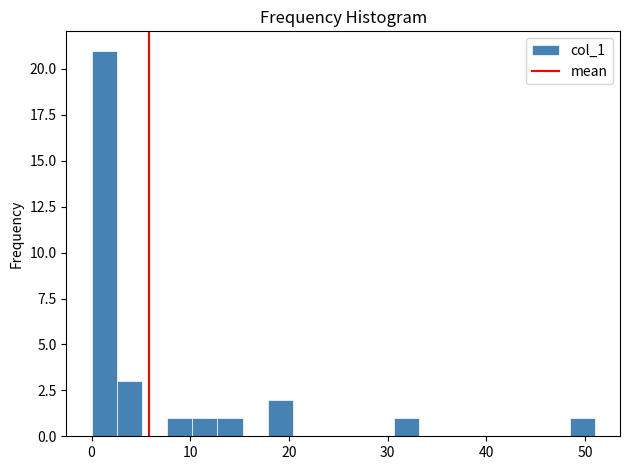

Around what value on the x-axis is the tallest bar? Give the approximate position of its centre, as read against the axis.

1